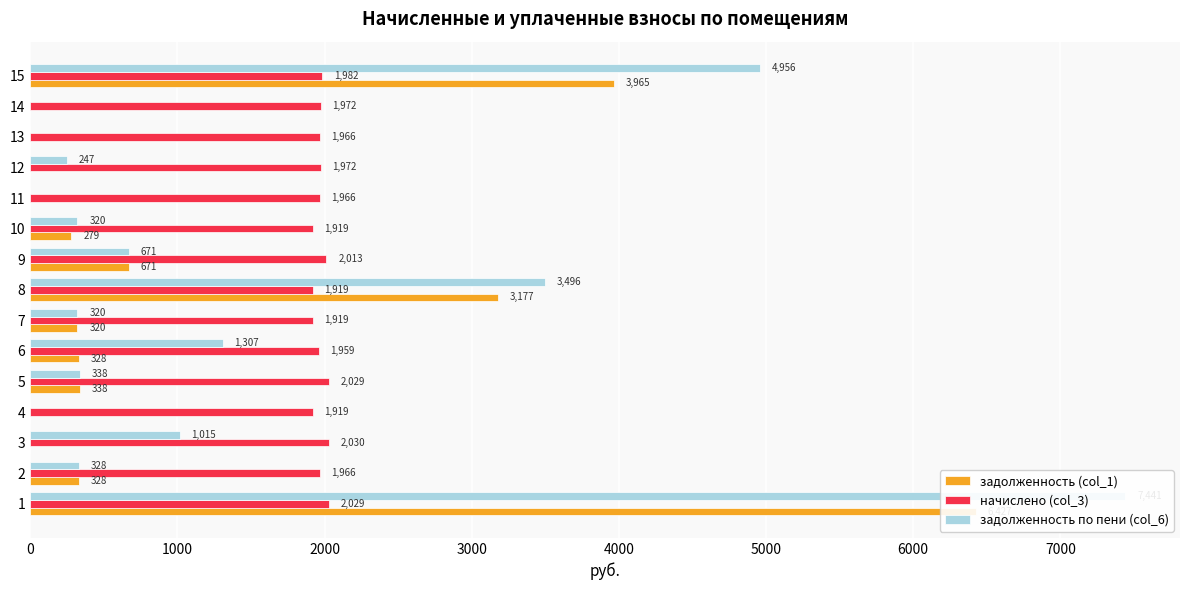

List the series in order of their peak value, lowest first.

начислено (col_3), задолженность (col_1), задолженность по пени (col_6)